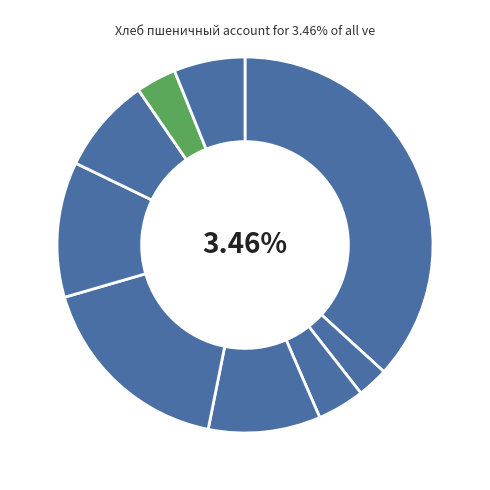

How many slices are in this pie chart?

9